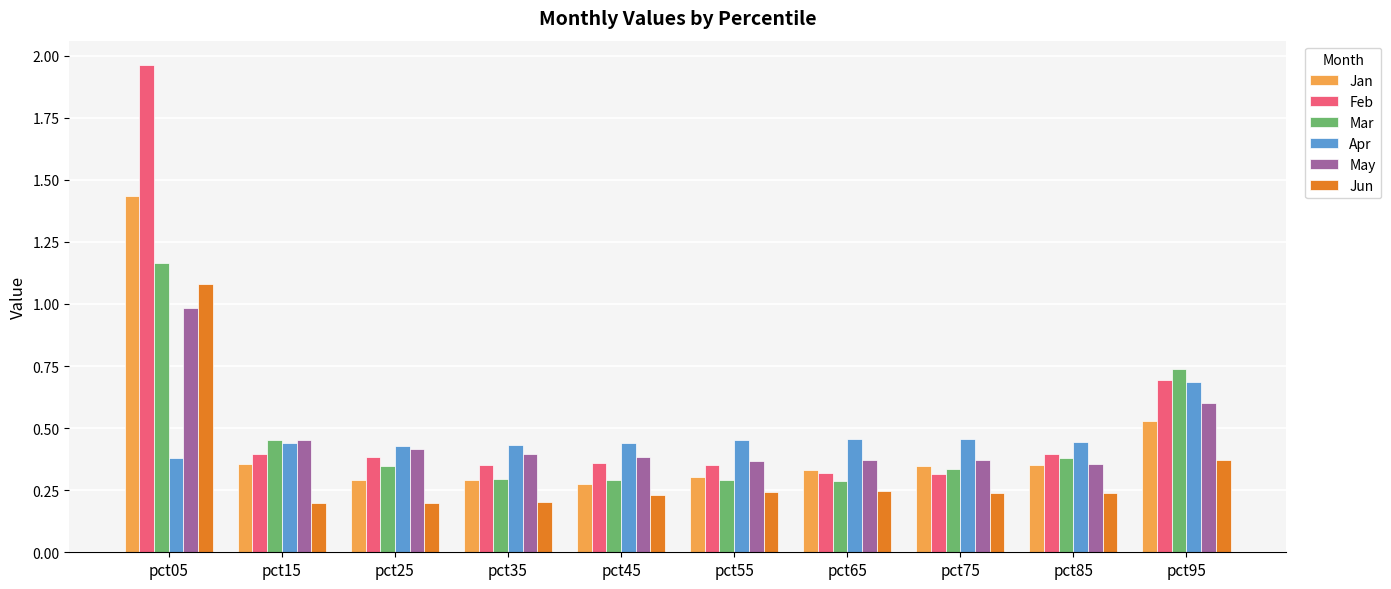

List the series in order of their peak value, highest first.

Feb, Jan, Mar, Jun, May, Apr